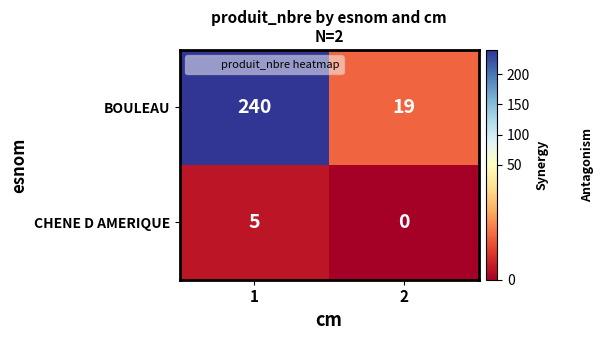

What is the spread (max minus min) of values at 2?

19